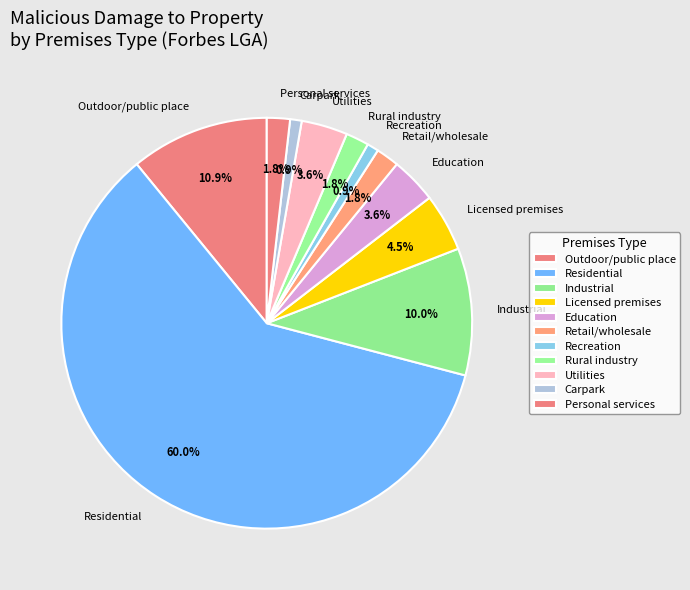

To the nearest percent, what is the difference between the largest and smallest slice percentages?

59%